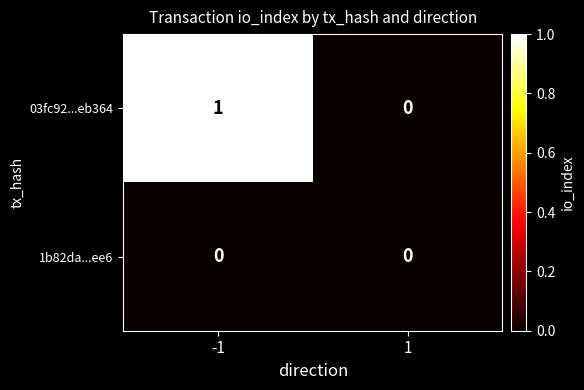

Which series has the widest spread of values?

03fc92...eb364